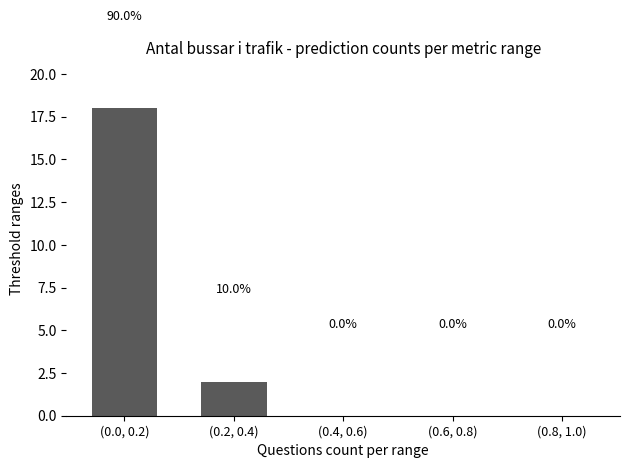

Reading left to right, list all the values displayed in this chart.

(0.0, 0.2)=18	(0.2, 0.4)=2	(0.4, 0.6)=0	(0.6, 0.8)=0	(0.8, 1.0)=0